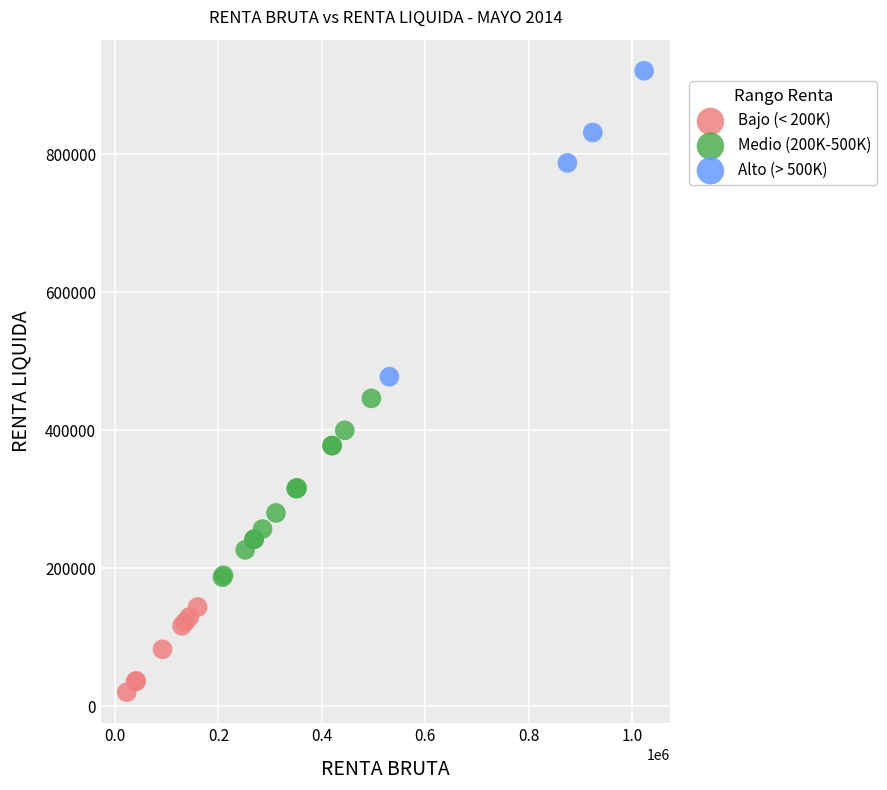

Which series reaches the minimum Y coordinate?

Bajo (< 200K)